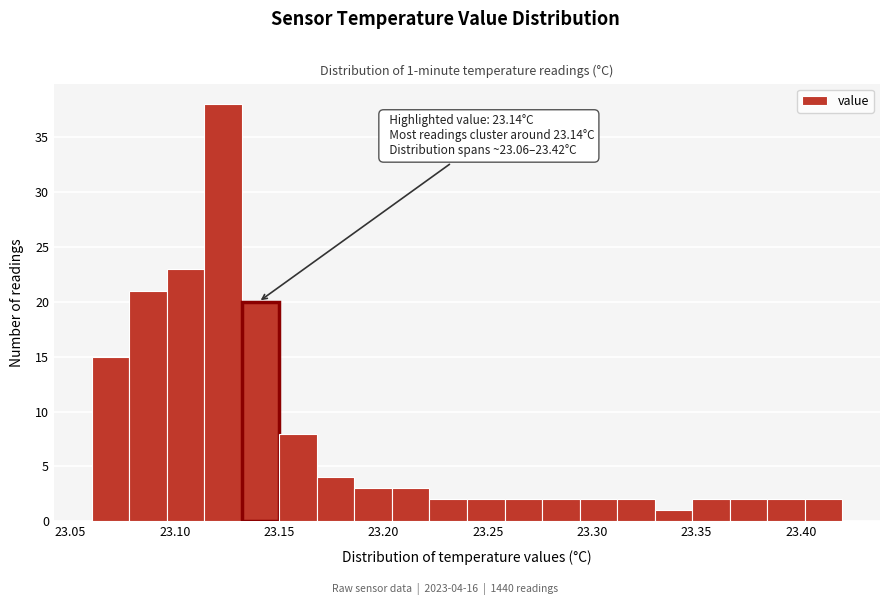

Around what value on the x-axis is the tallest bar? Give the approximate position of its centre, as read against the axis.

23.125